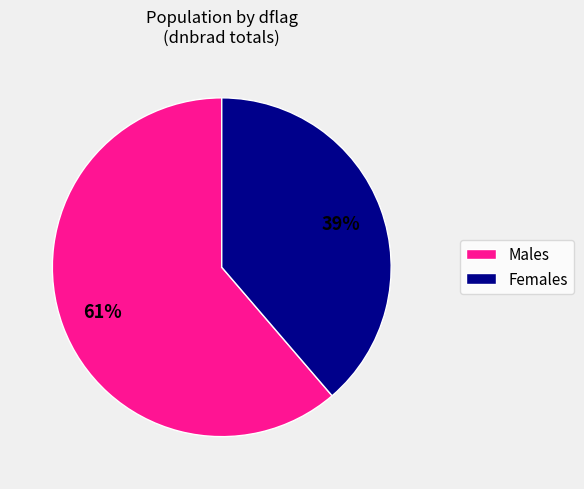

Does any single category account for the majority?

Yes